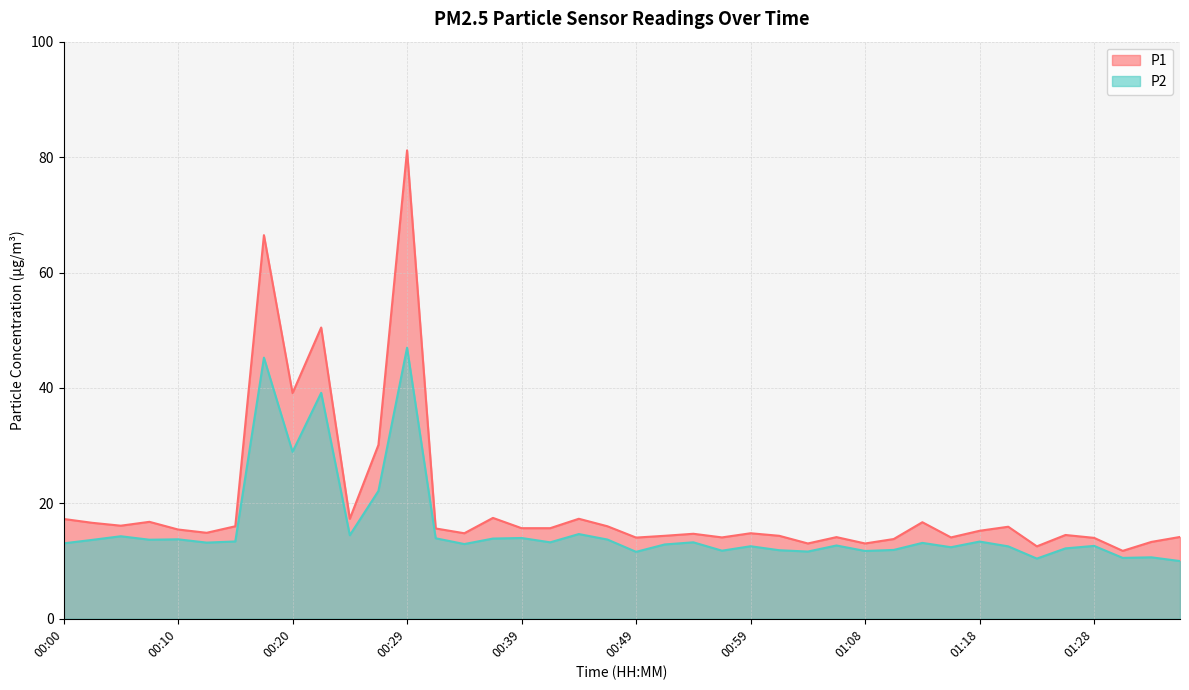

True or false: P2 and P1 intersect in this chart.

False